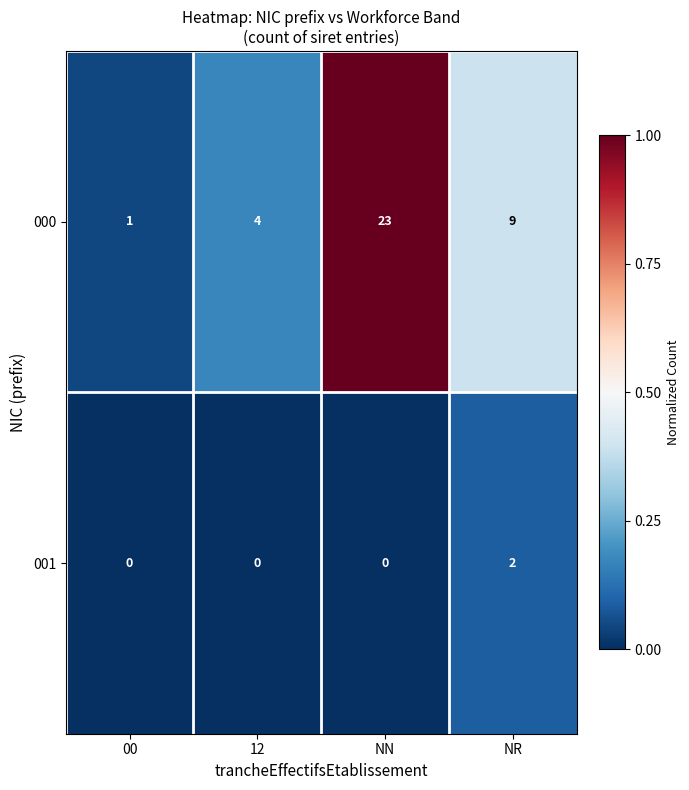

What is the difference between the maximum and second lowest values in the 000 series?

19